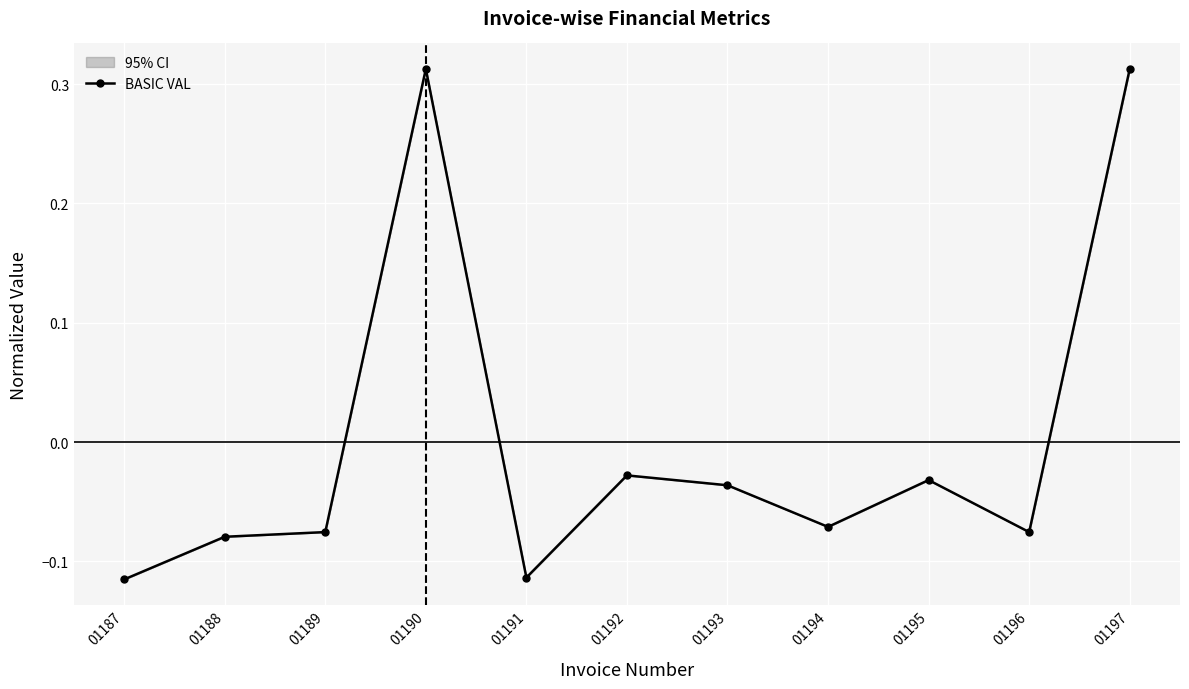

True or false: the data shows -0.0 at 01192.

False